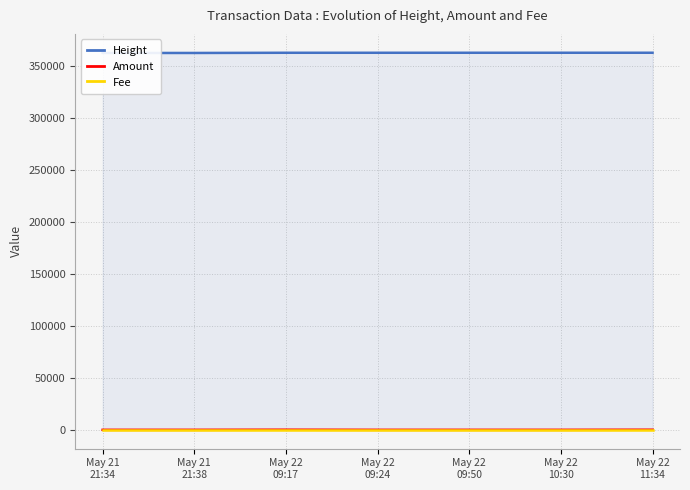

Which series changed the most between May 21
21:38 and May 22
11:34?

Height